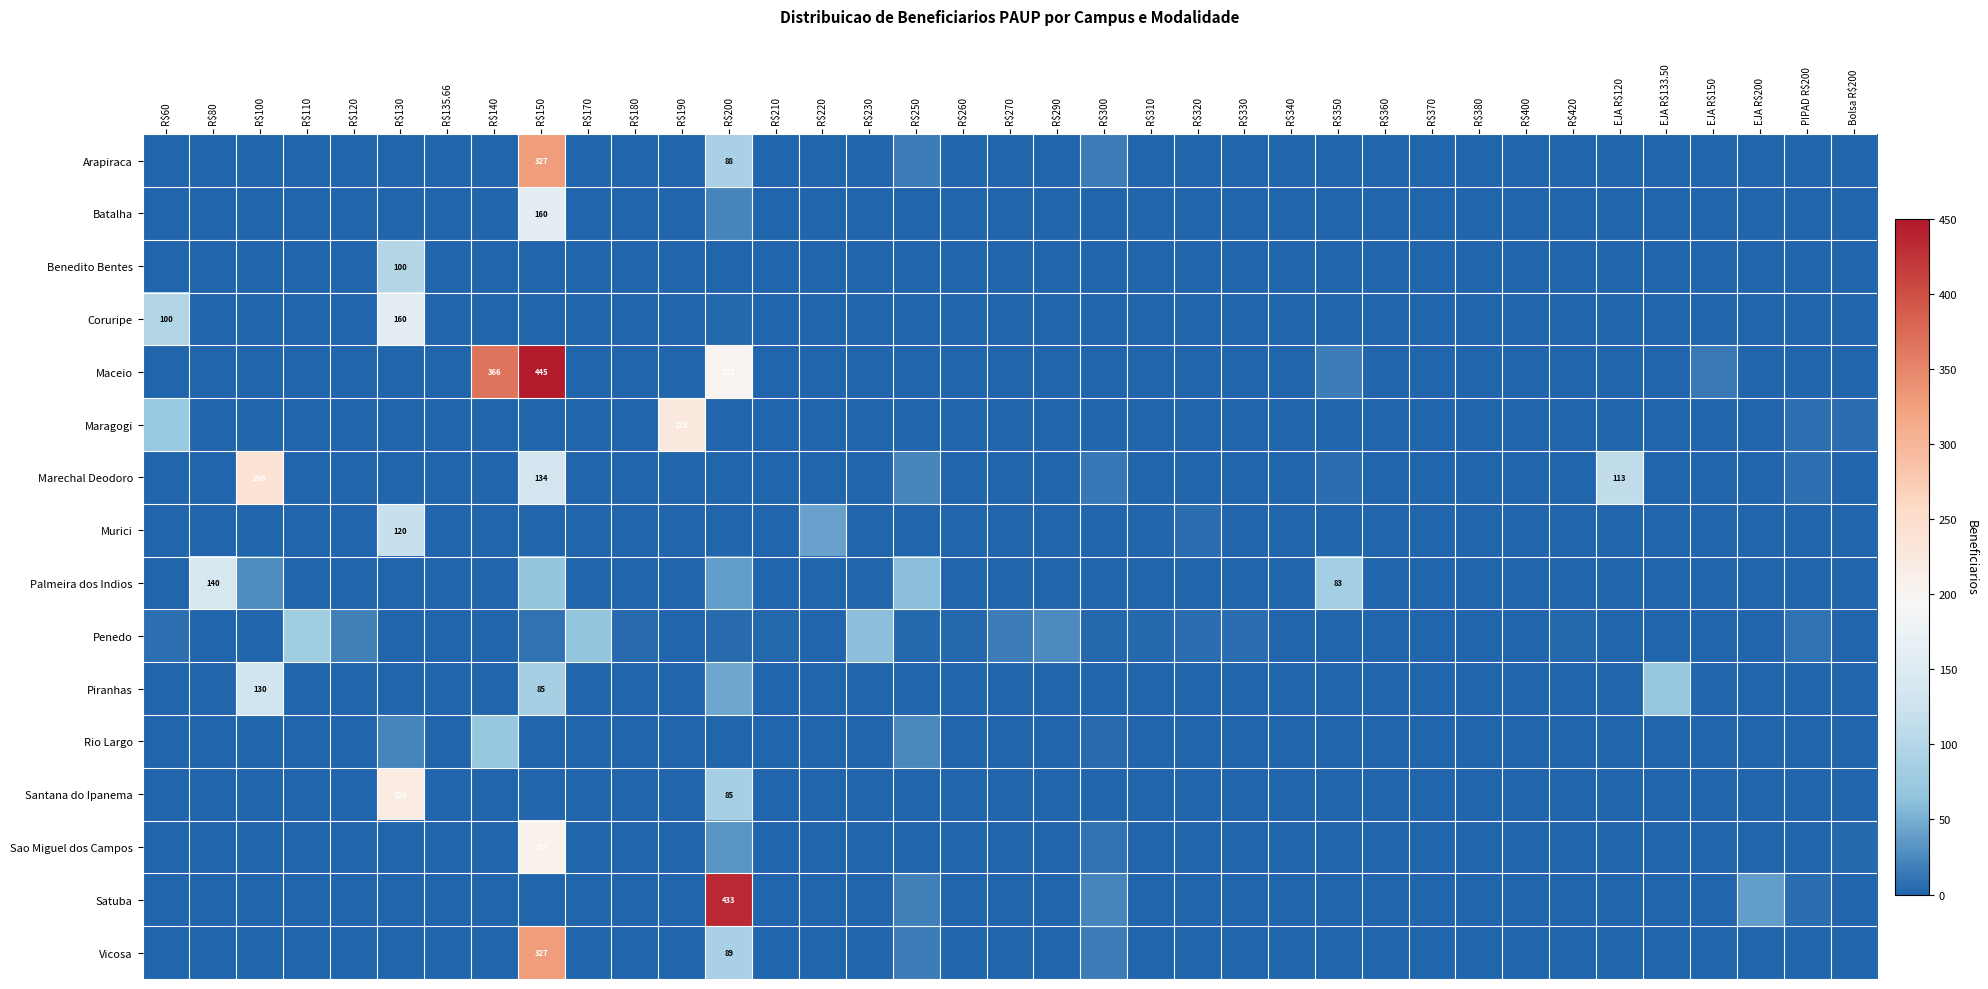

Rank the series at PIPAD R$200 from highest to lowest value.

Penedo, Maragogi, Marechal Deodoro, Satuba, Arapiraca, Batalha, Benedito Bentes, Coruripe, Maceio, Murici, Palmeira dos Indios, Piranhas, Rio Largo, Santana do Ipanema, Sao Miguel dos Campos, Vicosa